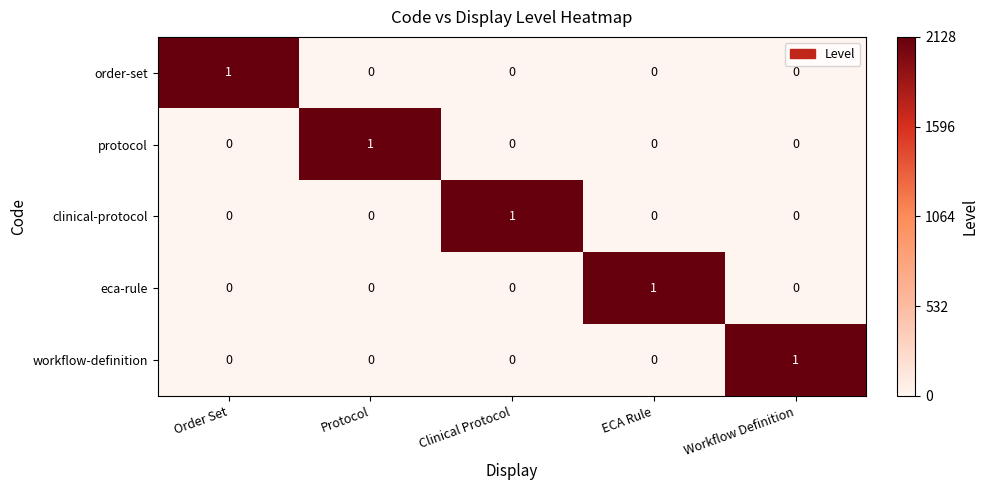

At which label does protocol reach its peak?

Protocol